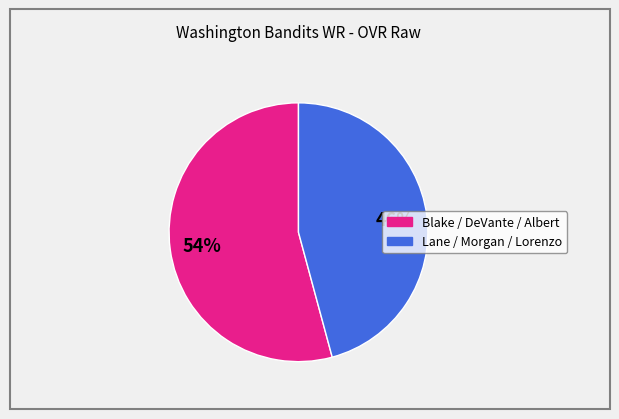

Is there any slice that represents more than half of the pie?

Yes